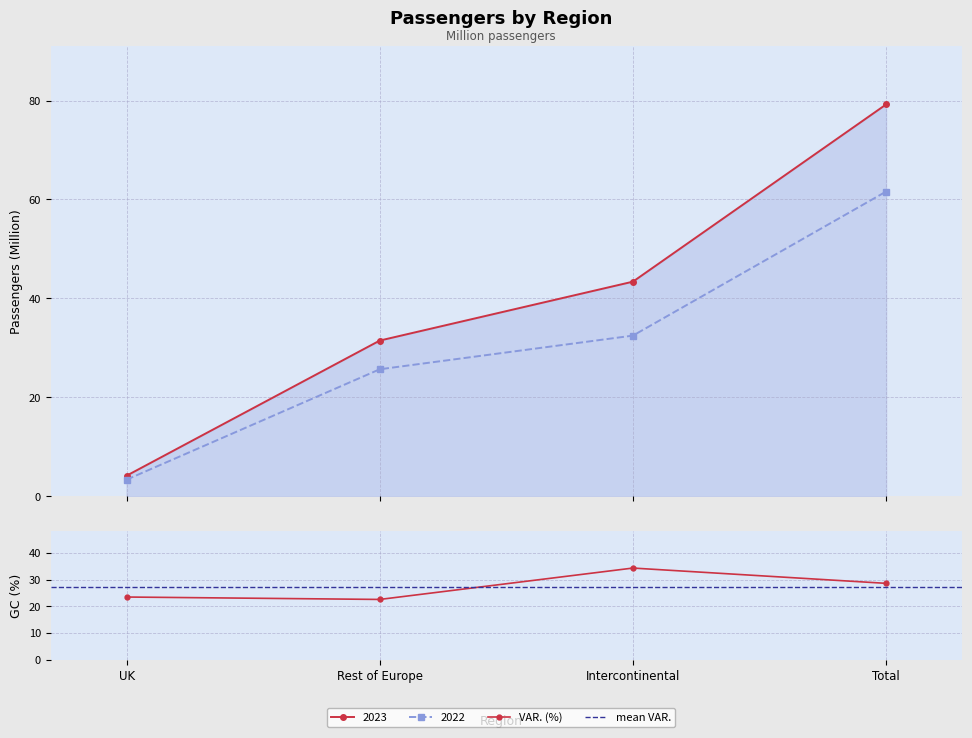

What is the approximate value of 2022 at UK?

3.4